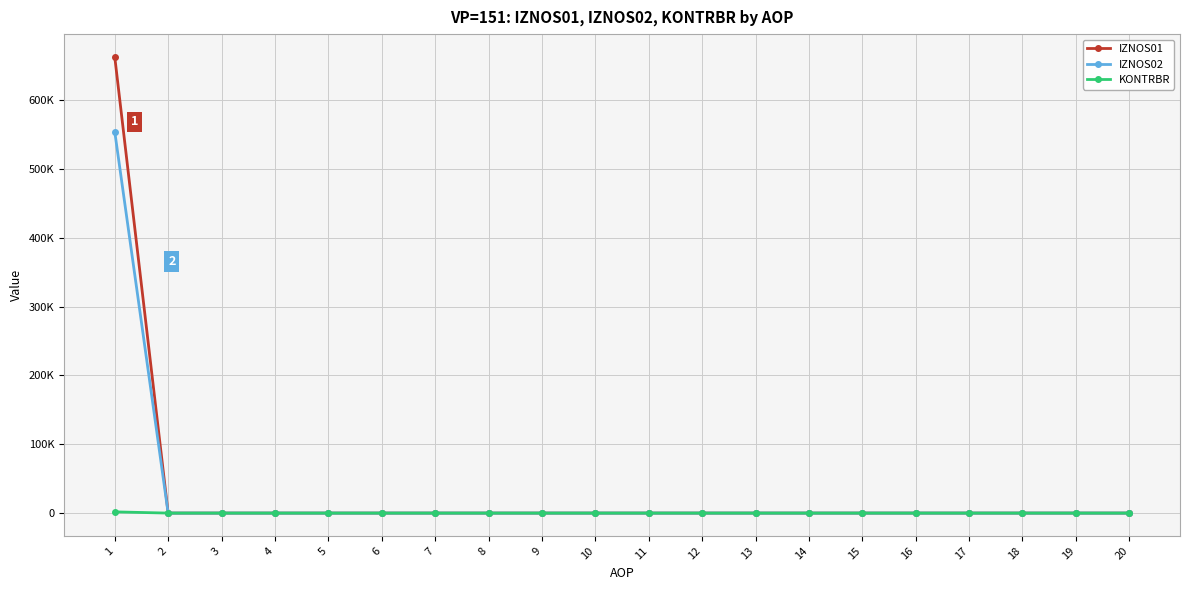

What are all the series names shown in the legend?

IZNOS01, IZNOS02, KONTRBR